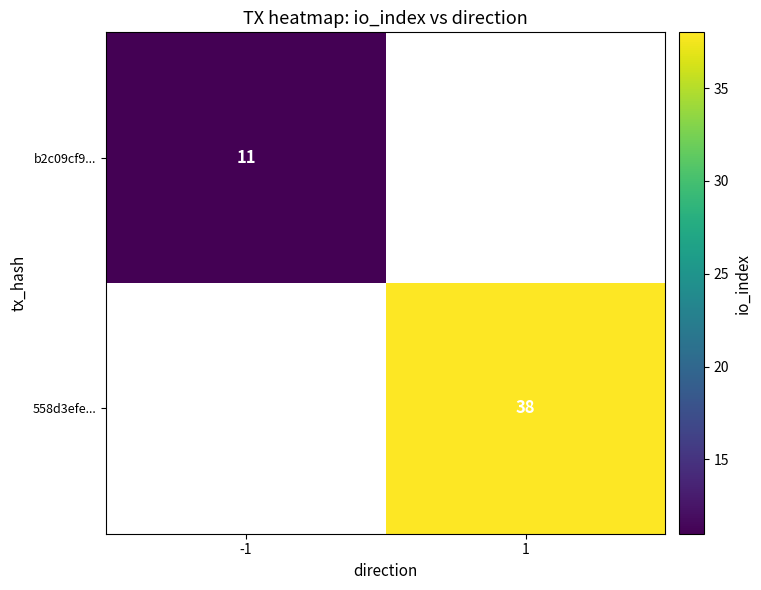

Count the number of data series in this chart.

2